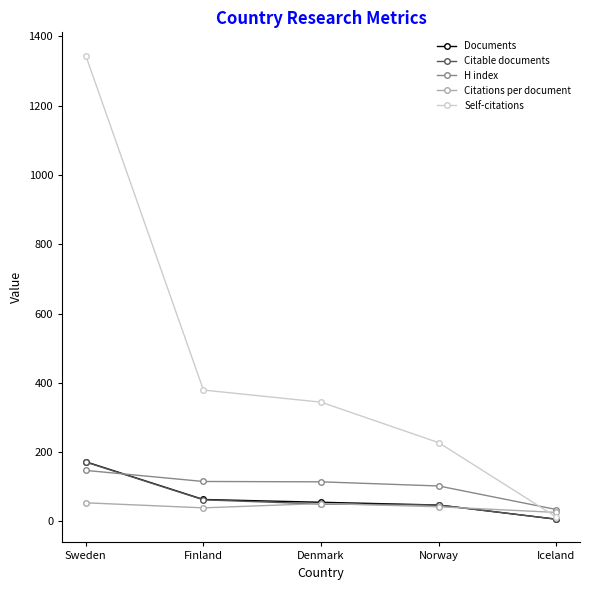

What is the average value of the H index series?

102.4